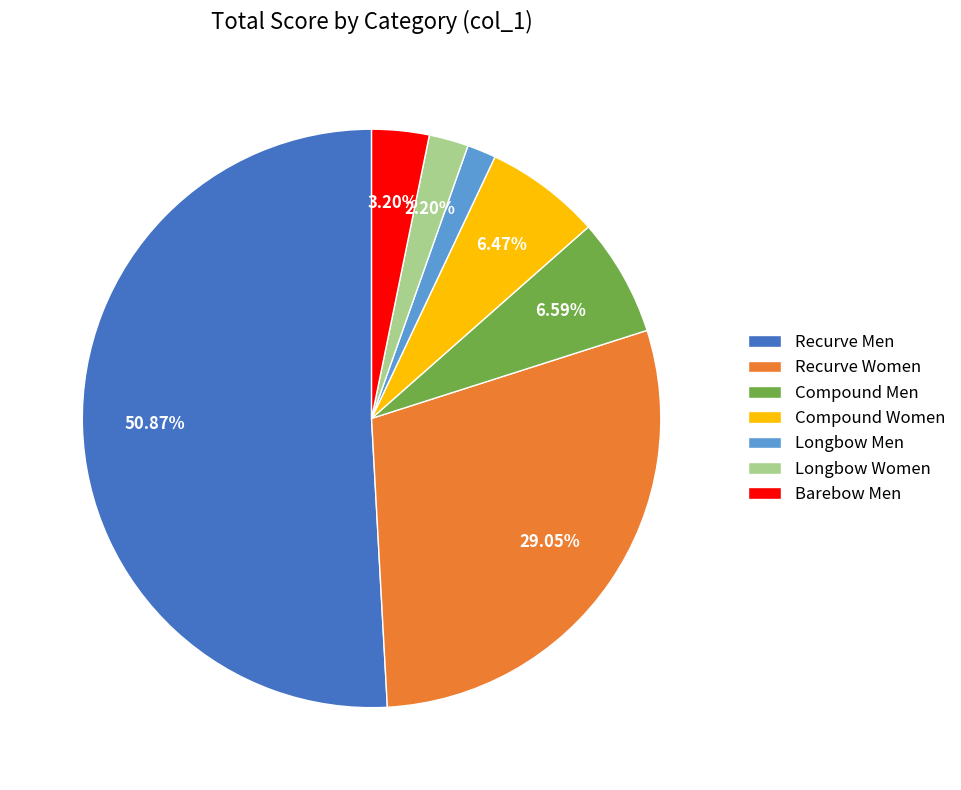

To the nearest percent, what is the average slice percentage?

14%